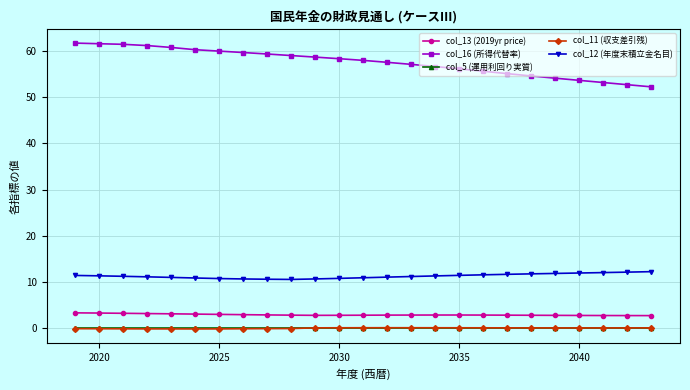

True or false: col_11 (収支差引残) and col_16 (所得代替率) intersect in this chart.

False